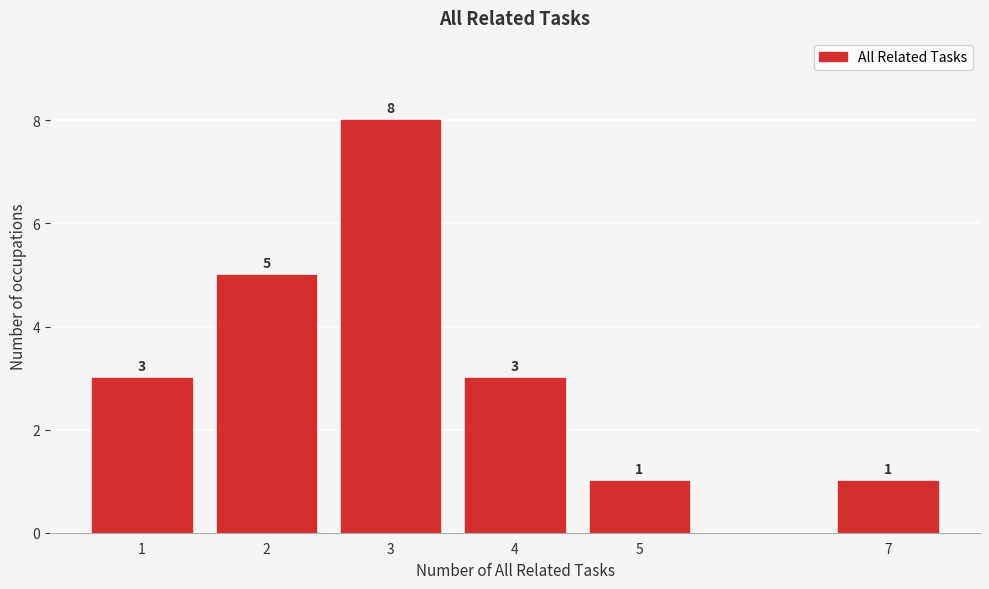

Reading left to right, extract all data points from this chart.

1=3	2=5	3=8	4=3	5=1	7=1